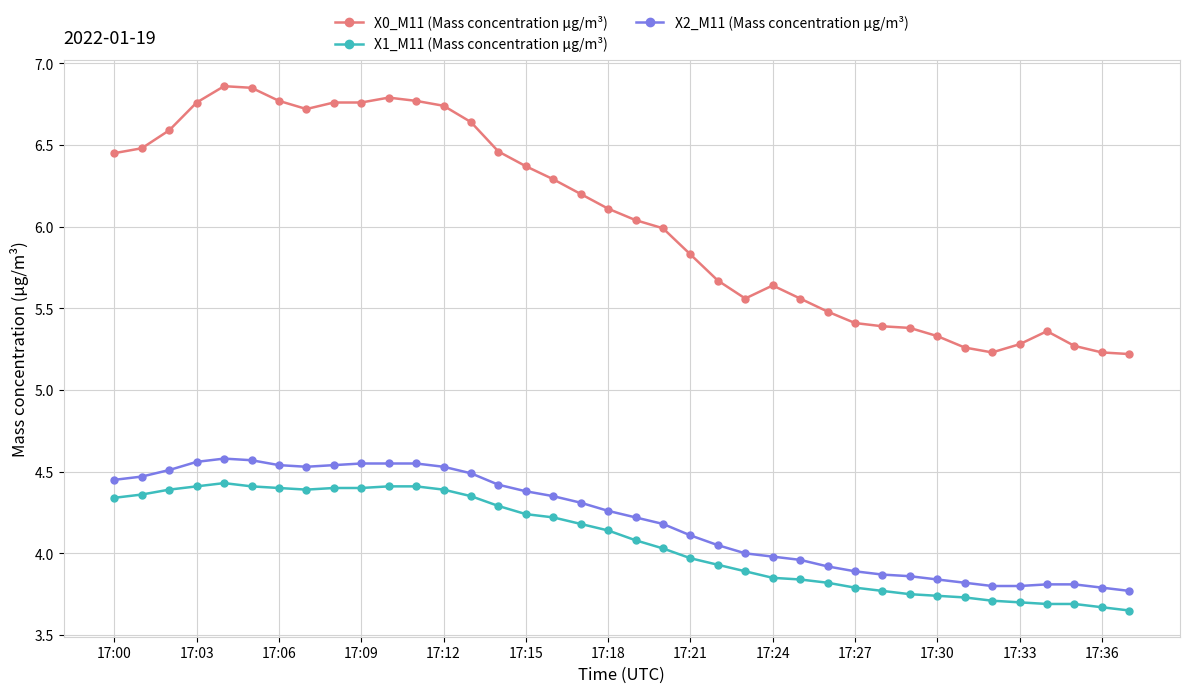

List the series in order of their peak value, highest first.

X0_M11 (Mass concentration μg/m³), X2_M11 (Mass concentration μg/m³), X1_M11 (Mass concentration μg/m³)